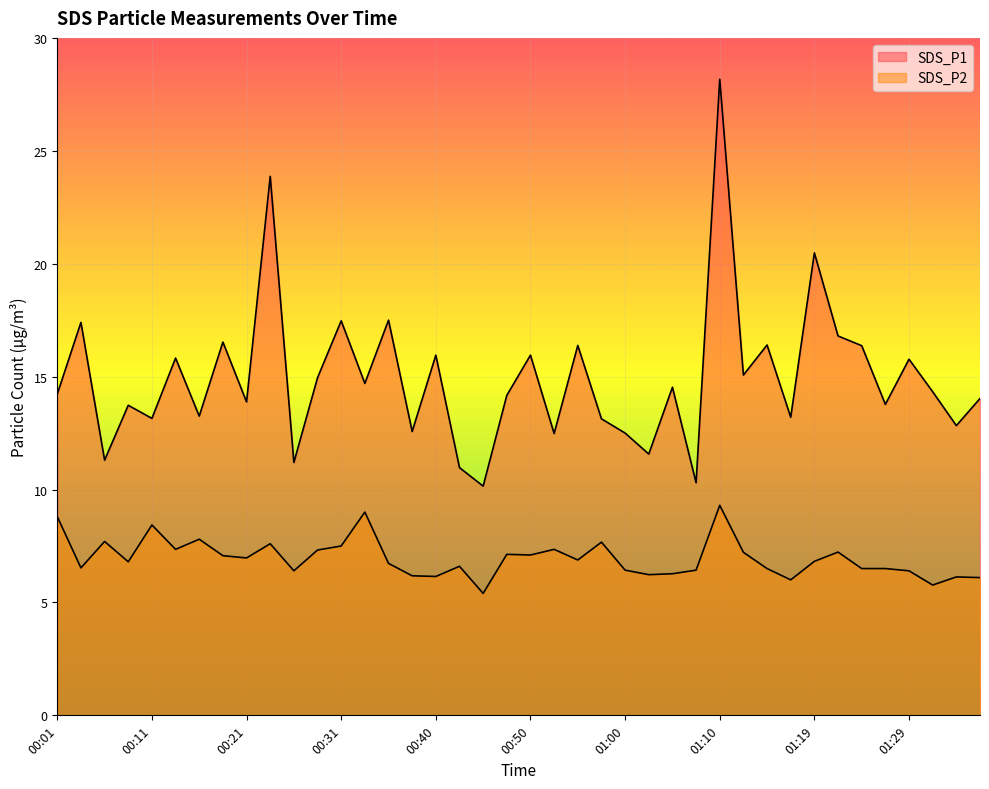

Is it true that SDS_P2 equals 6.5 at 00:04?

True